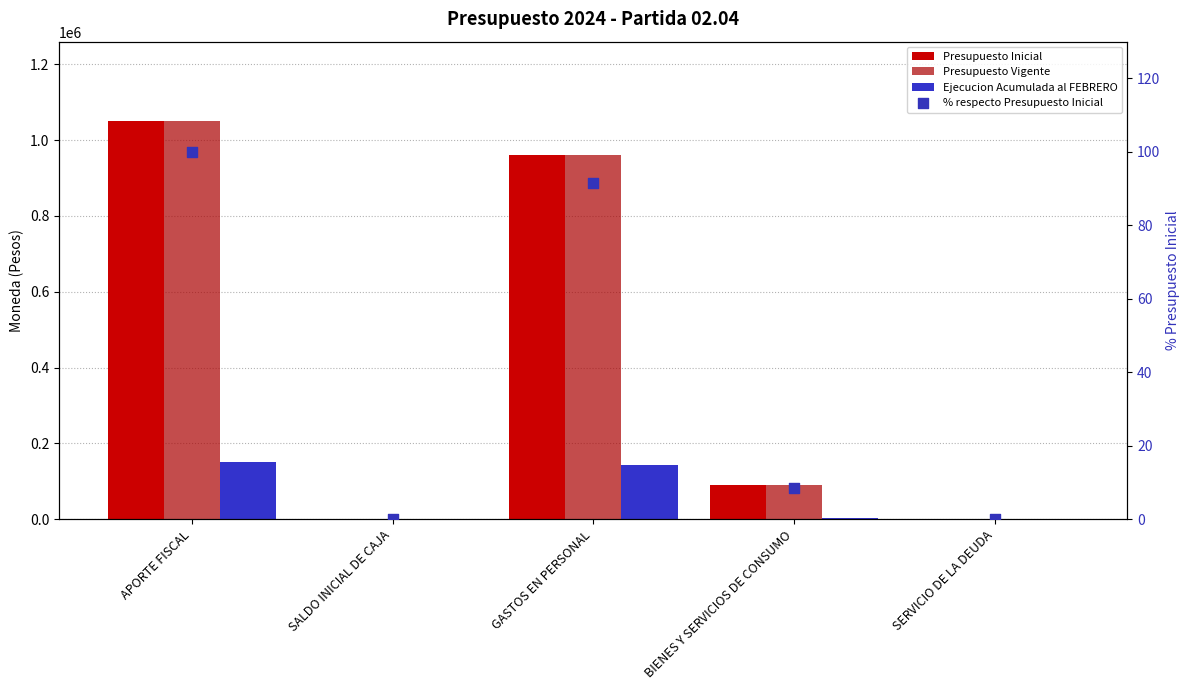

Which series contains the highest Y value?

Presupuesto Inicial